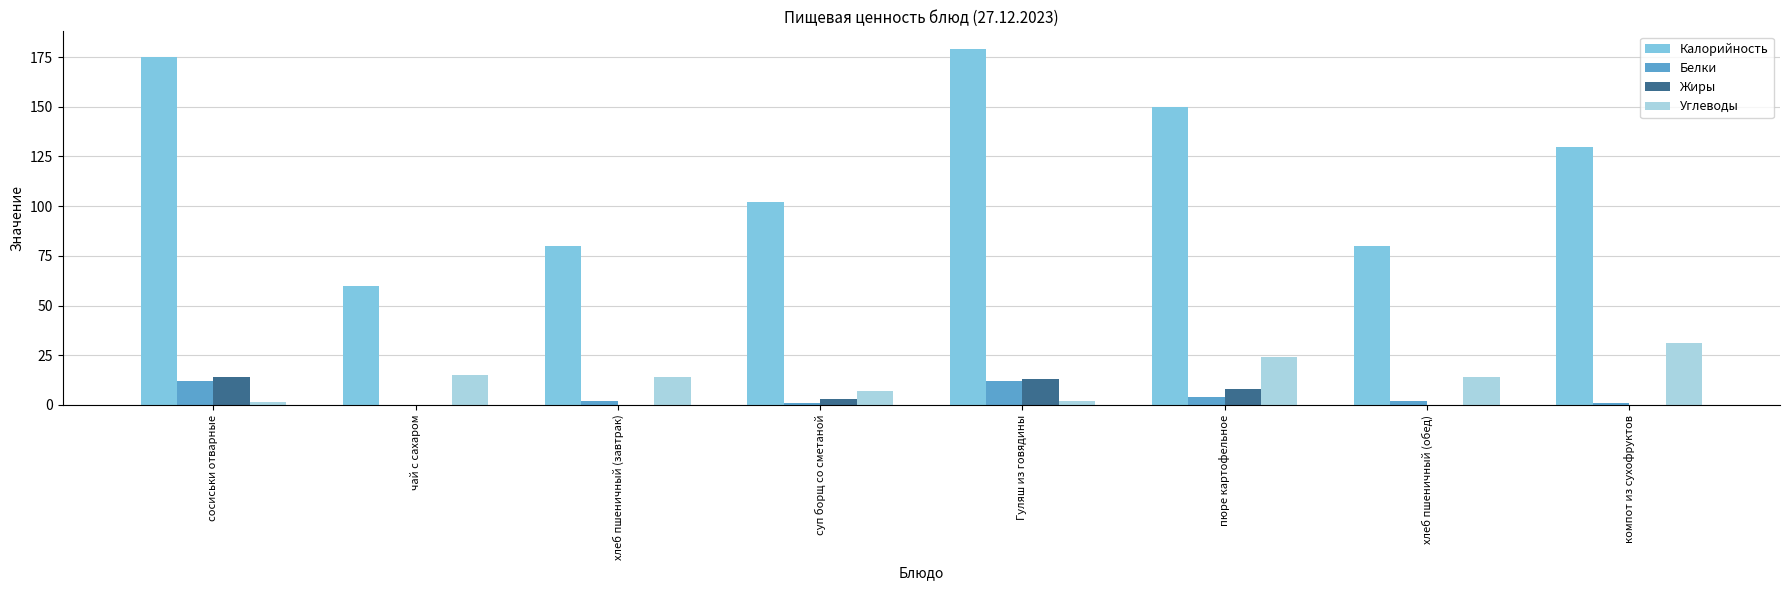

How many groups of bars are there?

8